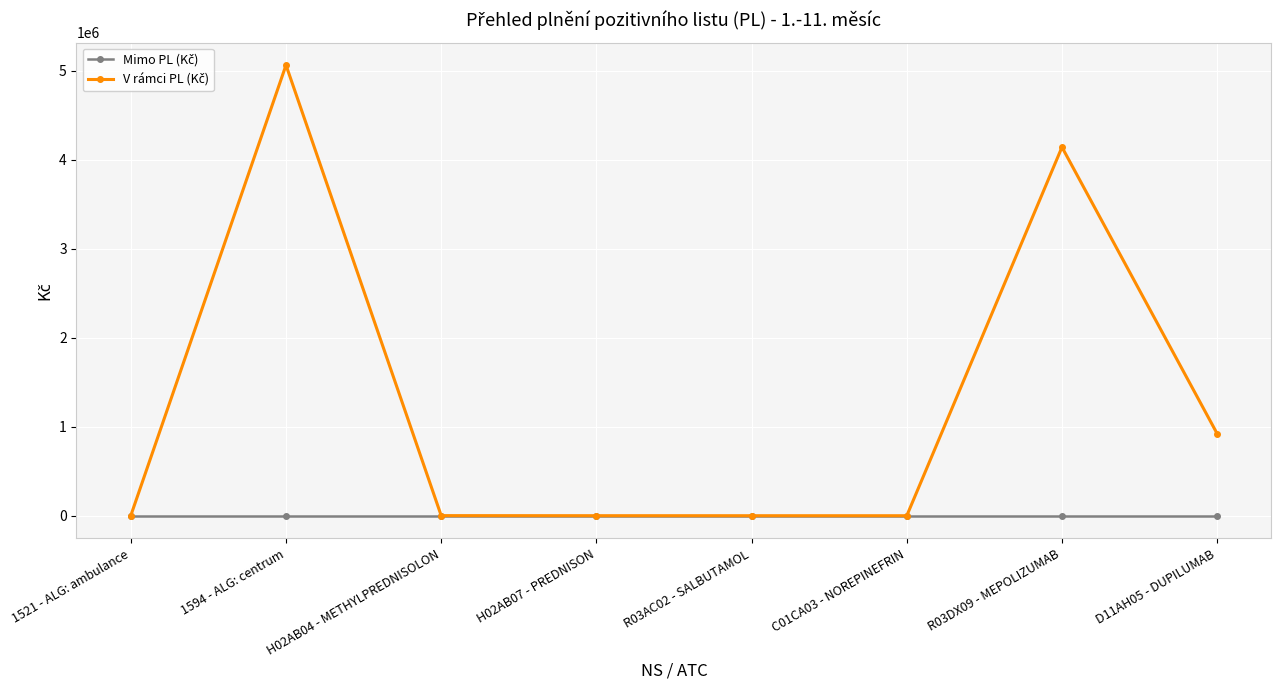

What is the greatest value displayed?

5064517.5